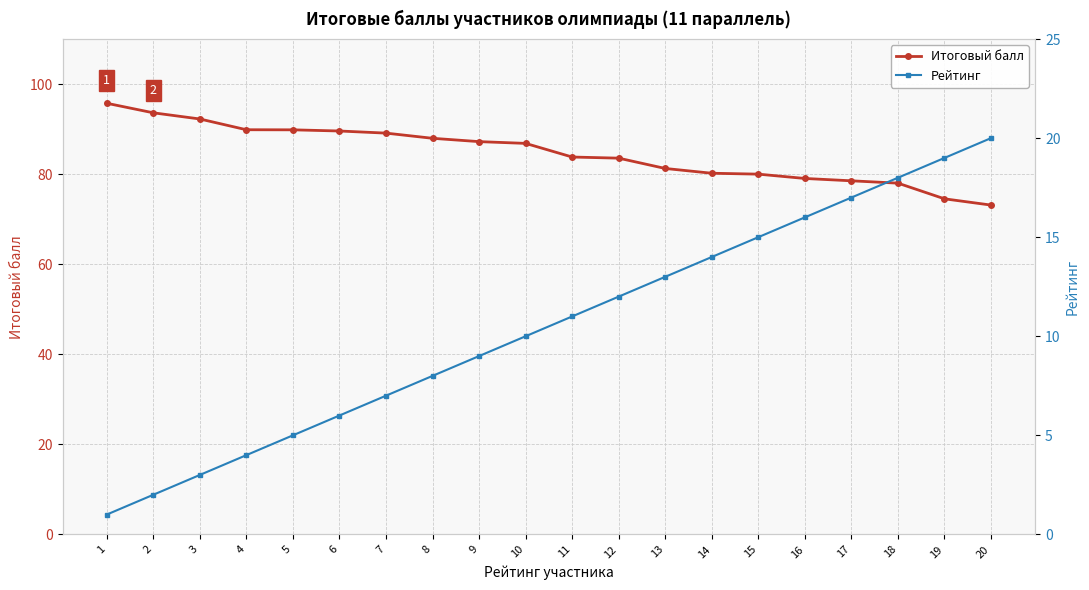

True or false: Итоговый балл and Рейтинг intersect in this chart.

False